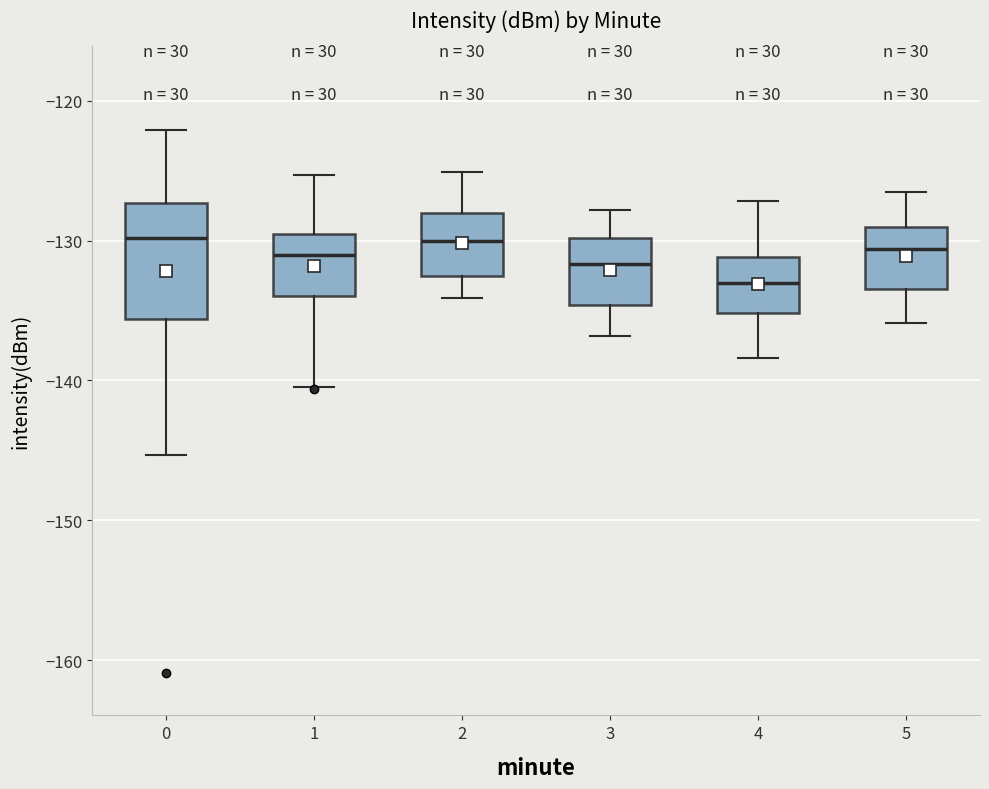

Where does the lower whisker of the box at x = 0 end on the y-axis? The values are not printed on the chart, so give them approximately, as read against the axis.

-145